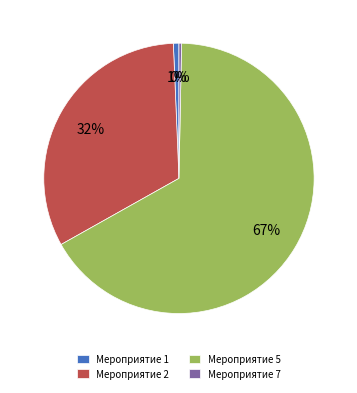

The Мероприятие 7 slice represents 0% of the pie. True or false?

True